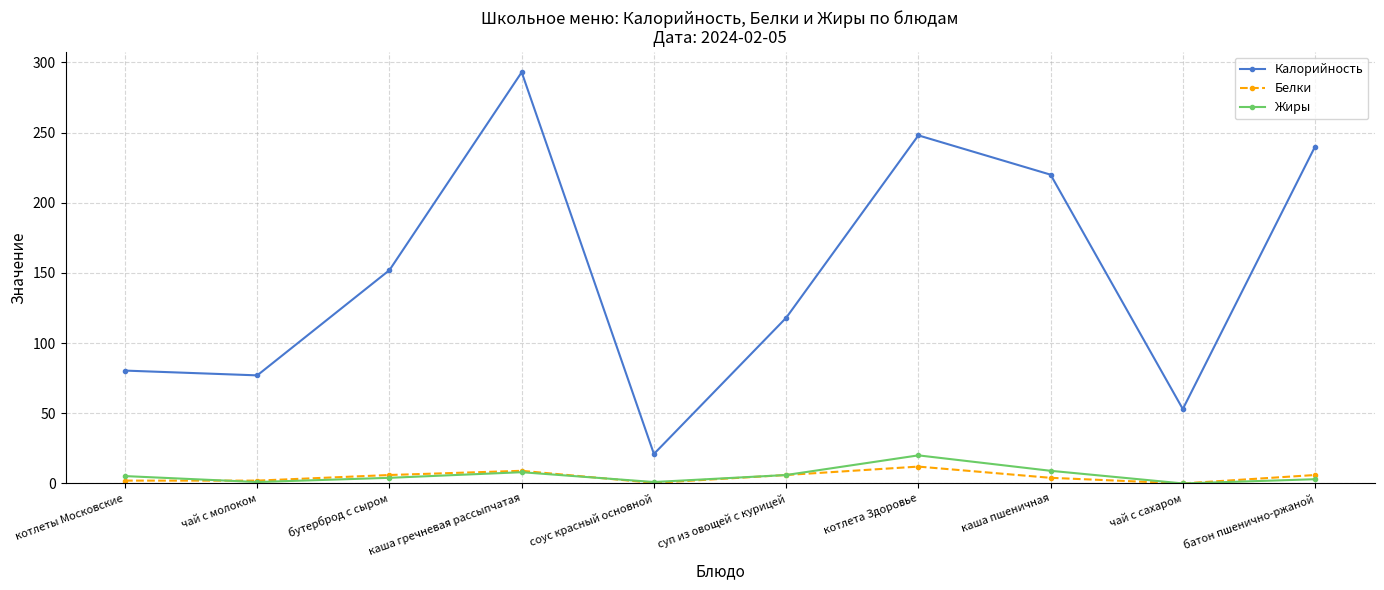

How many values in the Калорийность series are below 152?

5